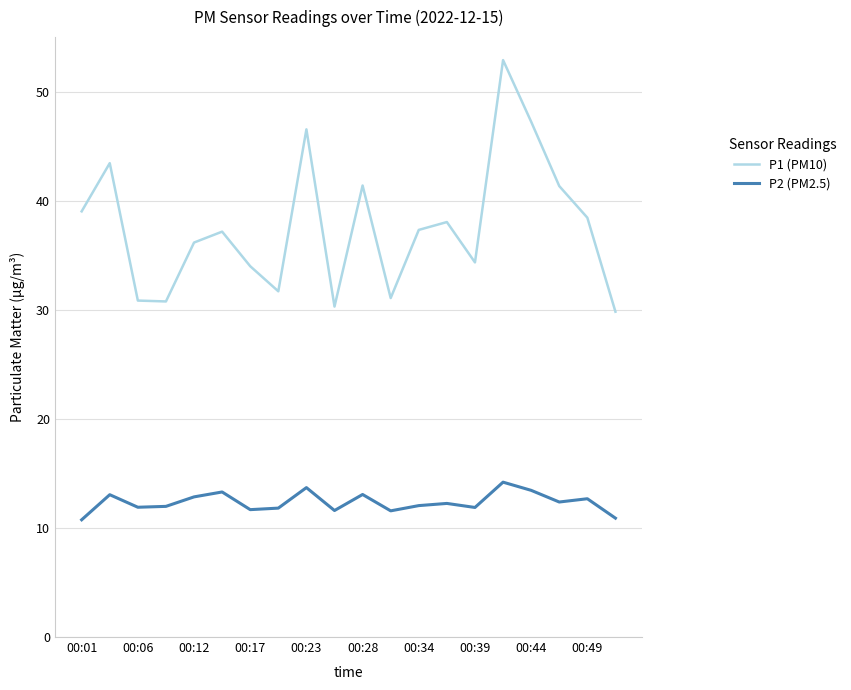

Which series has the largest range (max minus min)?

P1 (PM10)